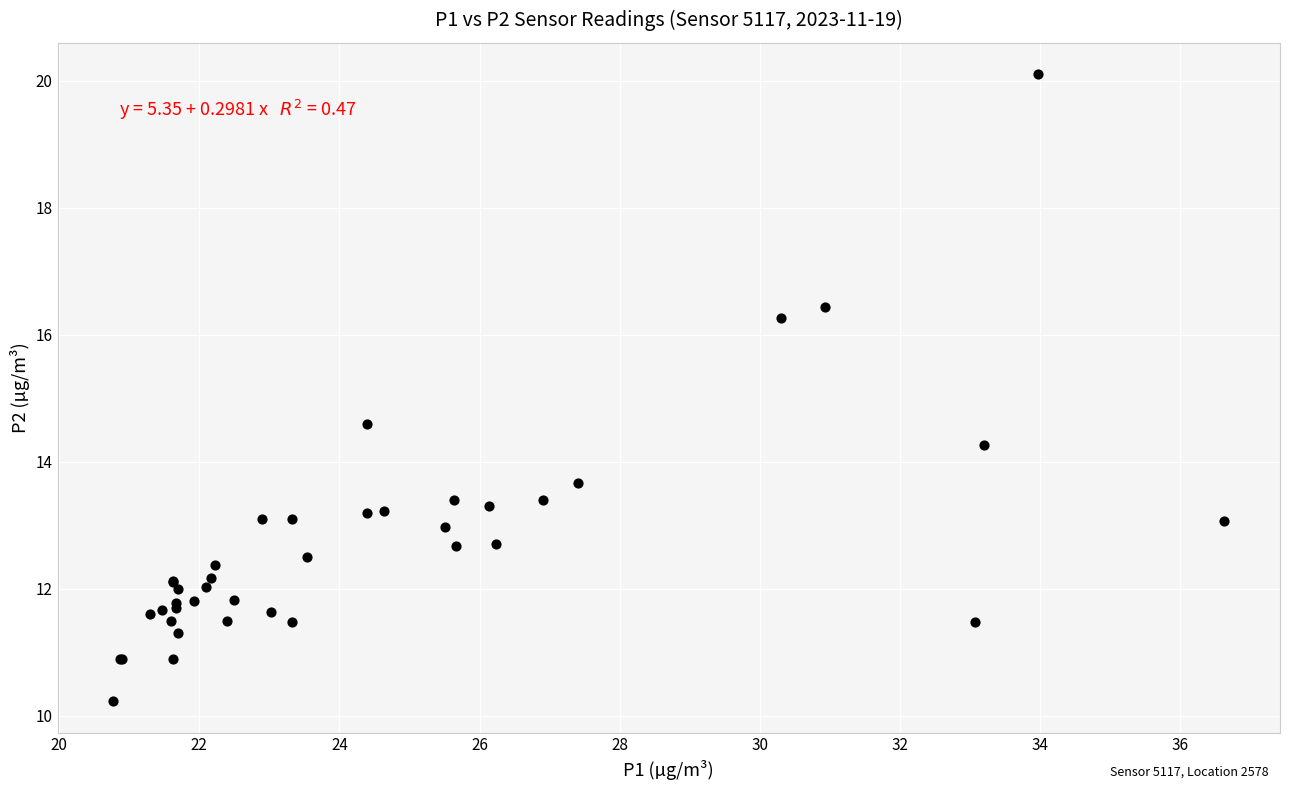

What Y value in the scatter plot is closest to 15?

14.6